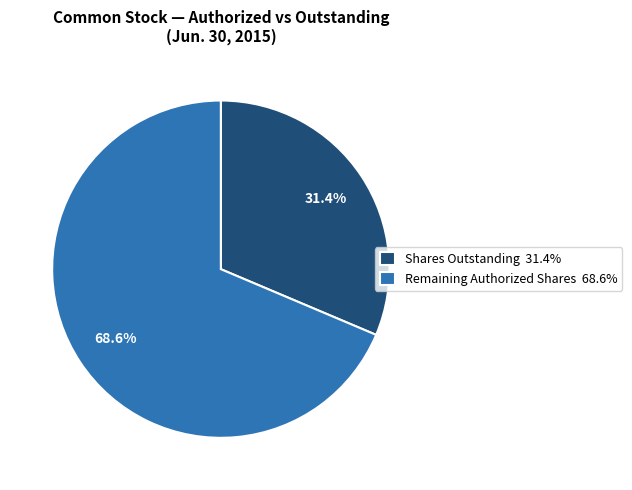

What is the total percentage of Shares Outstanding 31.4% and Remaining Authorized Shares 68.6%?

100.0%